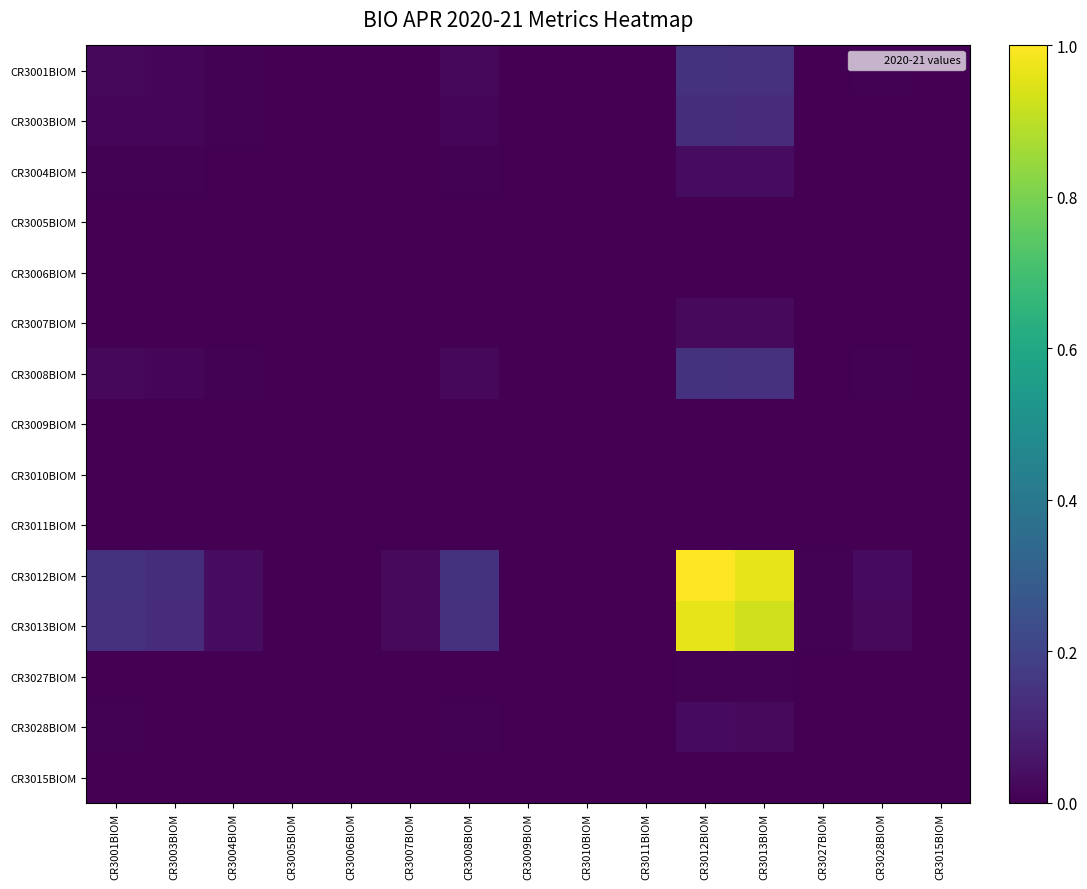

Rank the series by their maximum value, from lowest to highest.

CR3005BIOM, CR3006BIOM, CR3009BIOM, CR3010BIOM, CR3011BIOM, CR3015BIOM, CR3027BIOM, CR3007BIOM, CR3028BIOM, CR3004BIOM, CR3003BIOM, CR3001BIOM, CR3008BIOM, CR3013BIOM, CR3012BIOM